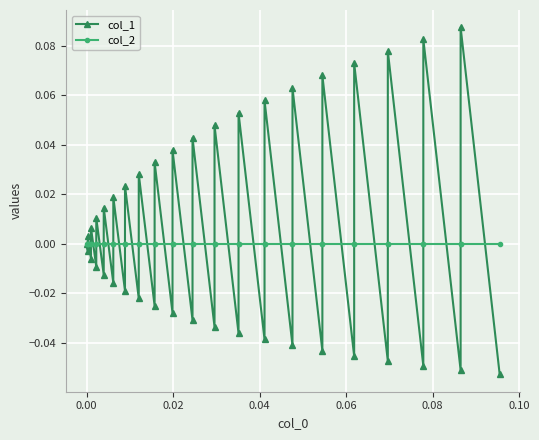

List the series in order of their overall mean, highest first.

col_1, col_2